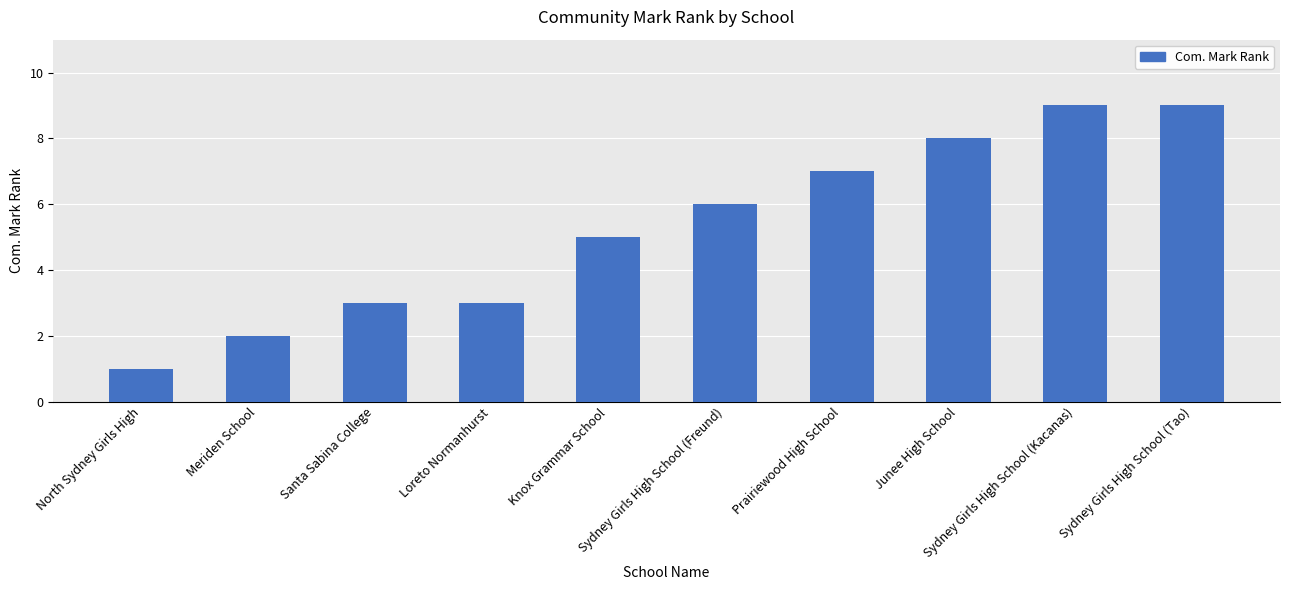

True or false: the data shows 8 at Junee High School.

True